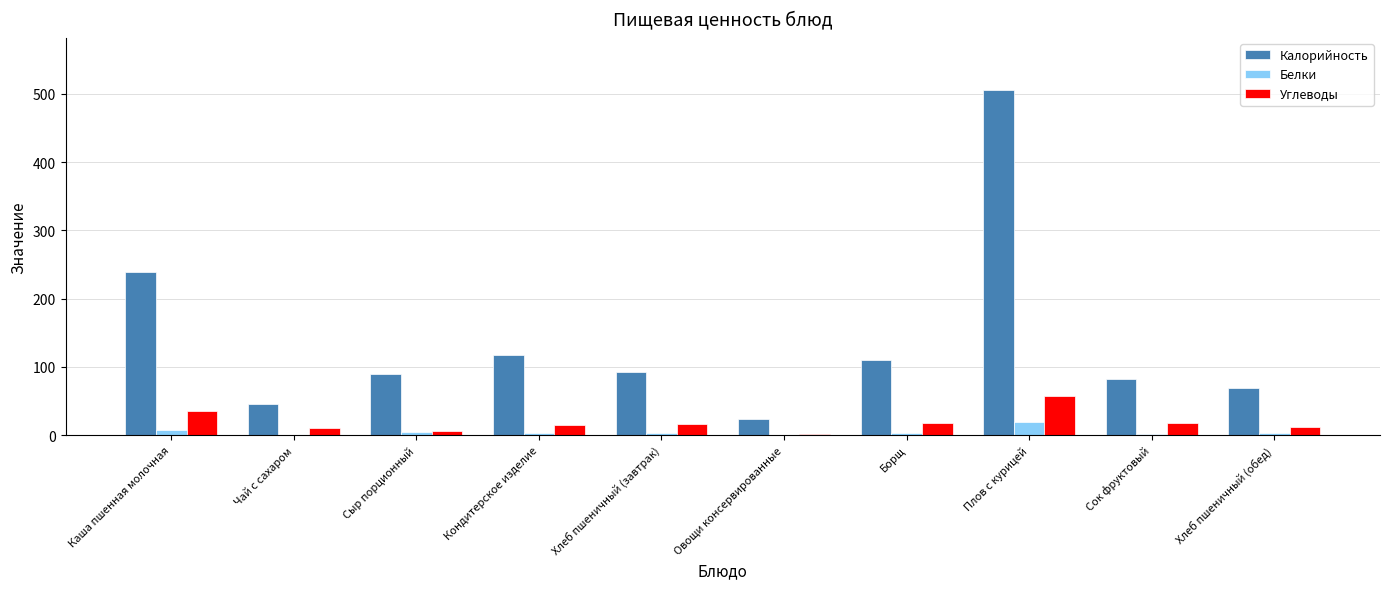

Which series has the largest total across all categories?

Калорийность